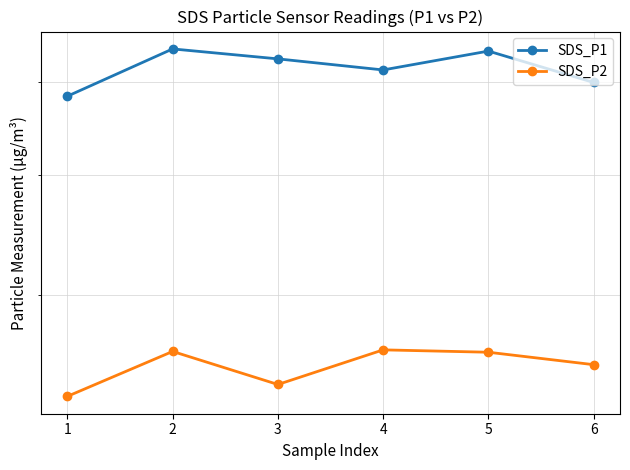

Which label corresponds to the smallest value in the chart?

1